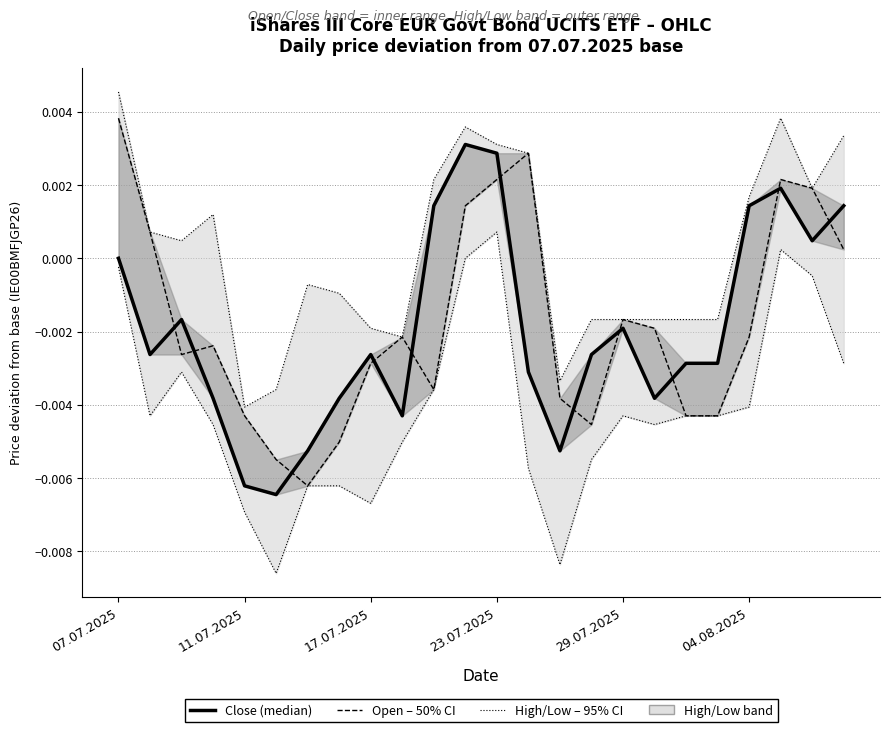

In Low, how many points are lower than both neighbors (excluding endpoints)?

5